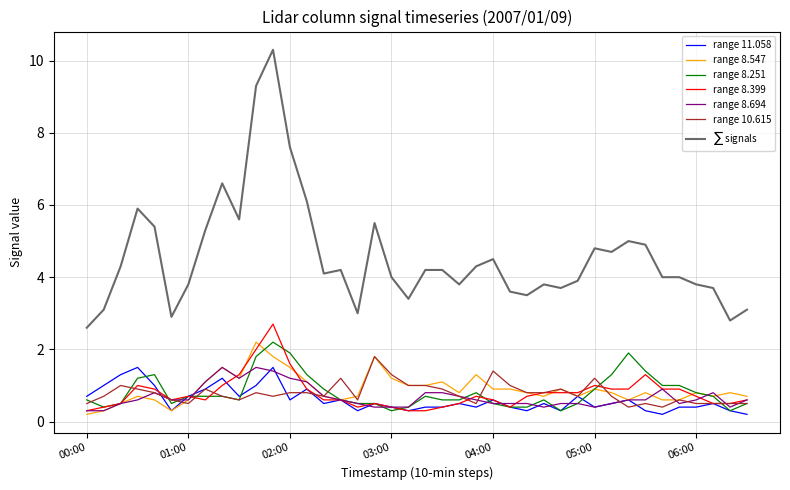

What is the greatest value displayed?

10.3